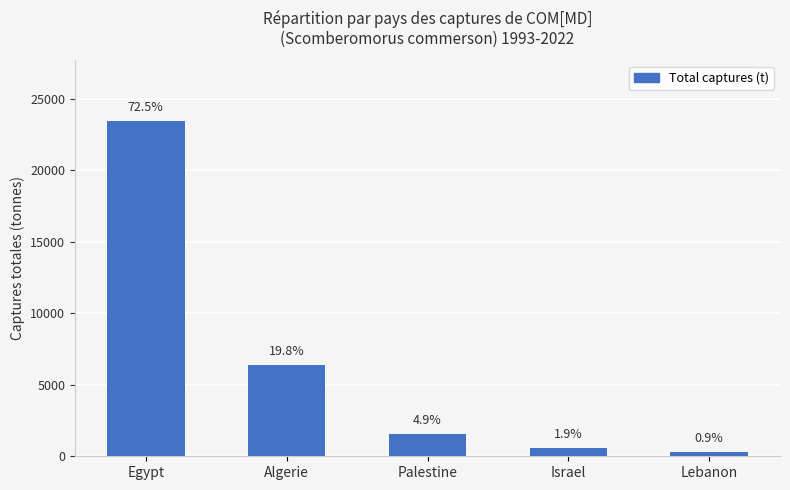

How many bars are there in total?

5